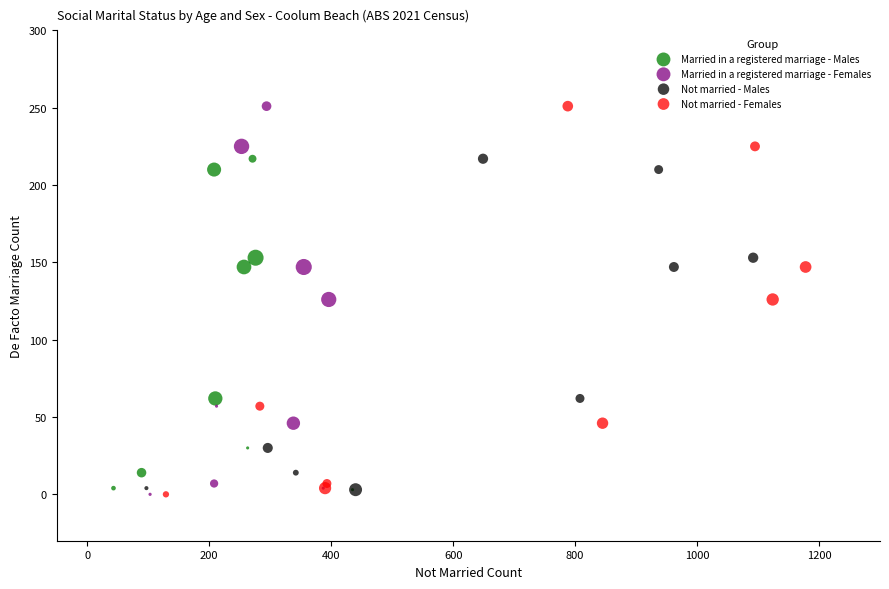

What are all the series names shown in the legend?

Married in a registered marriage - Males, Married in a registered marriage - Females, Not married - Males, Not married - Females